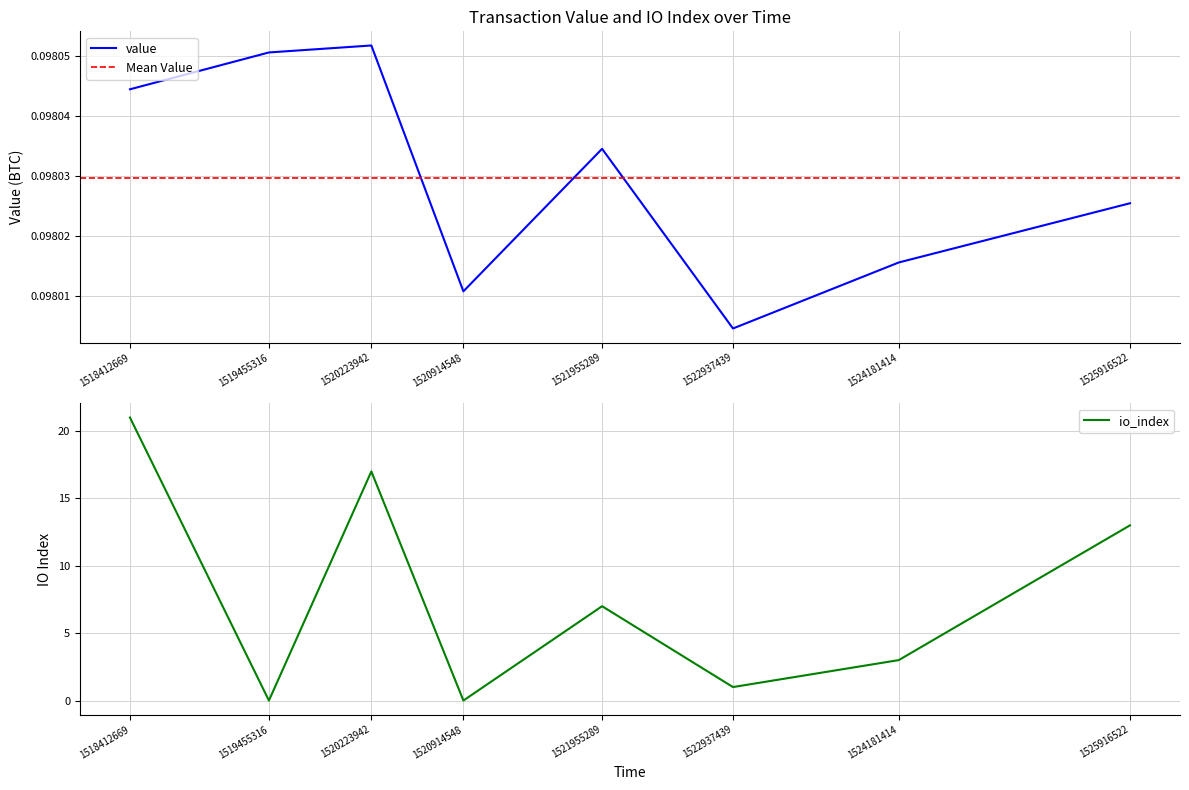

What is the greatest value displayed?

21.0